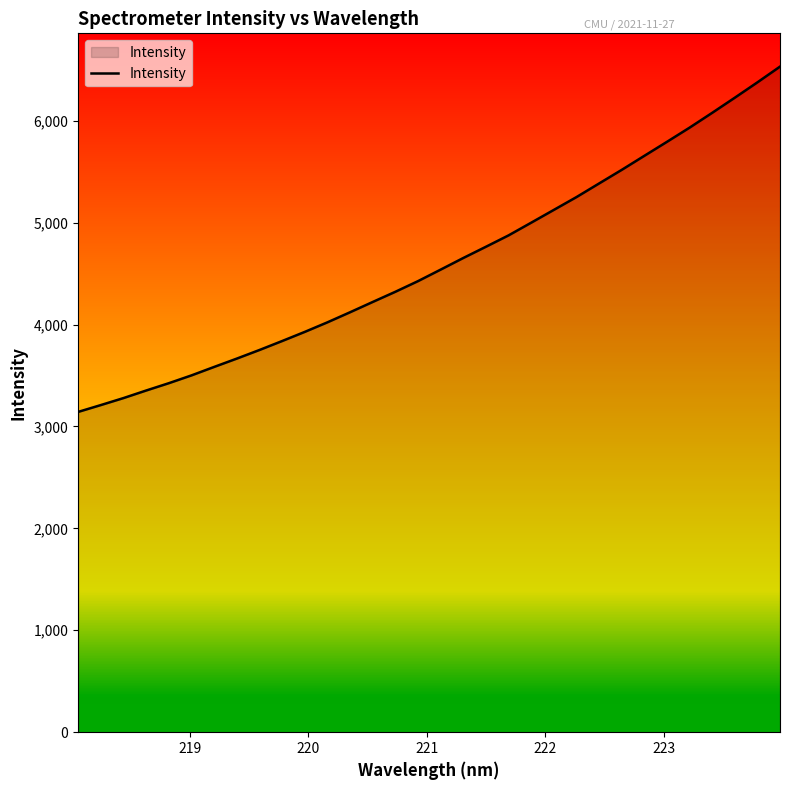

What is the minimum value shown in the chart?

3142.8